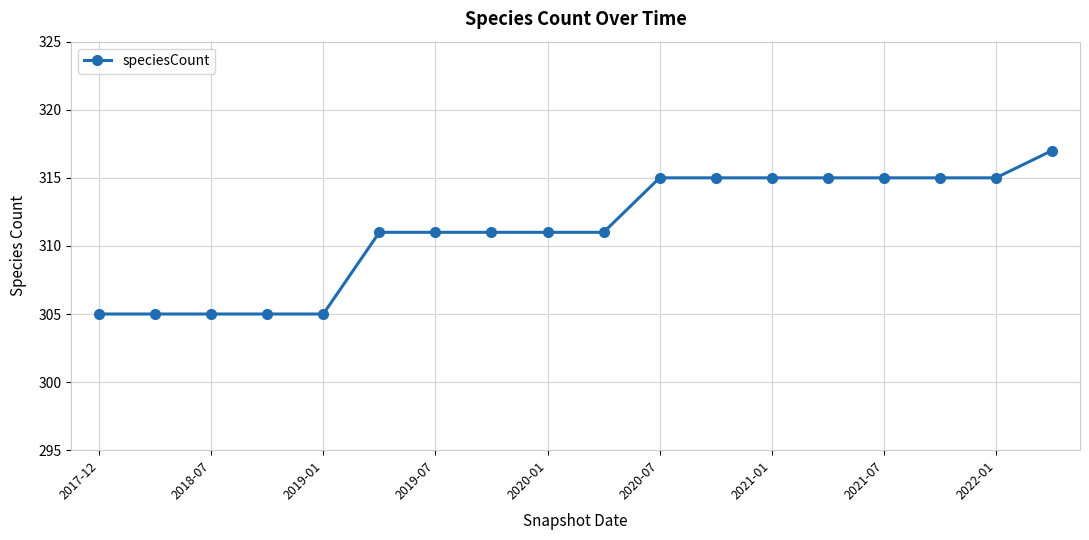

What is the difference between the maximum and second lowest values?

12